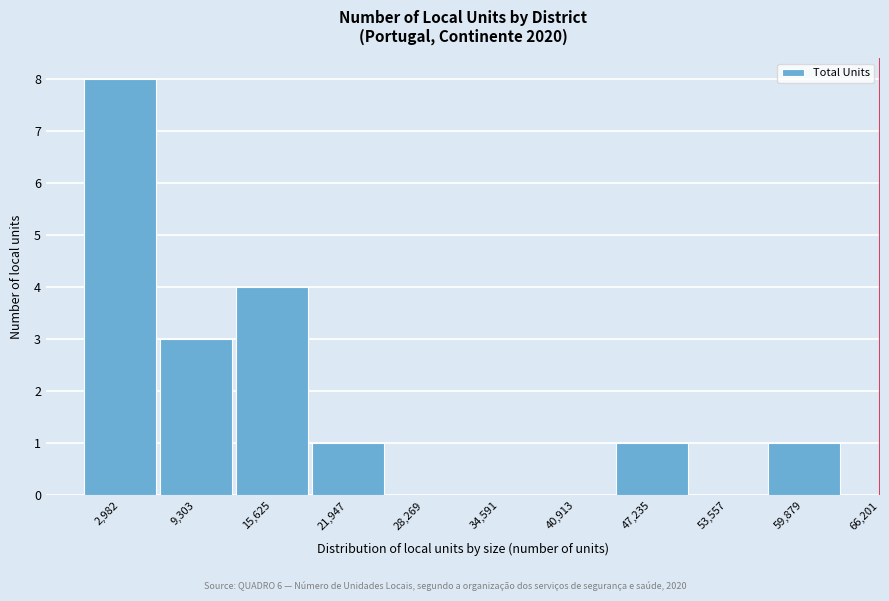

Reading left to right, list all the values displayed in this chart.

2,982=8	9,303=3	15,625=4	21,947=1	28,269=0	34,591=0	40,913=0	47,235=1	53,557=0	59,879=1